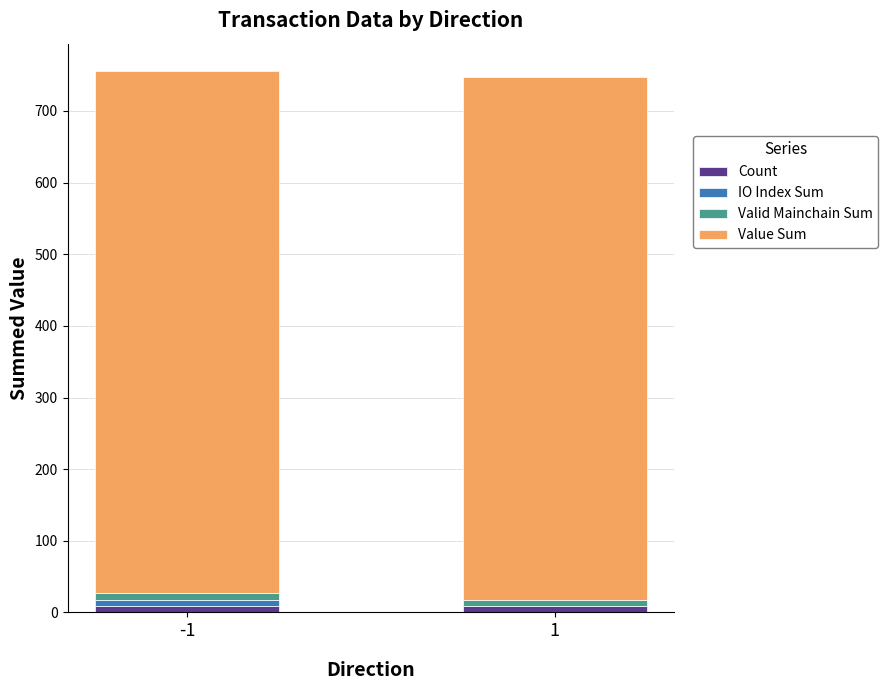

Reading left to right, transcribe the values for Count.

-1=9.0	1=9.0